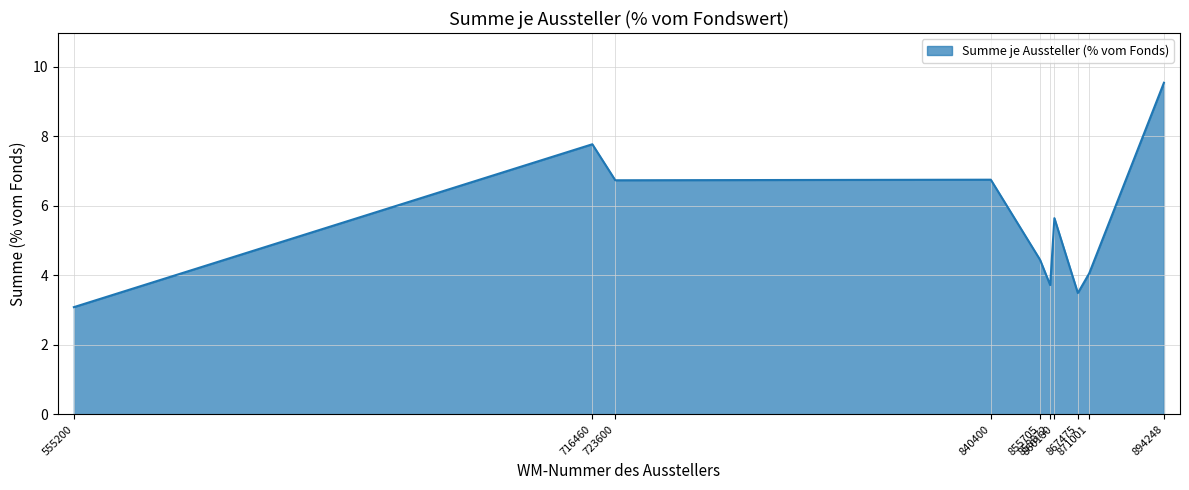

What is the difference between the maximum and minimum values?

6.5